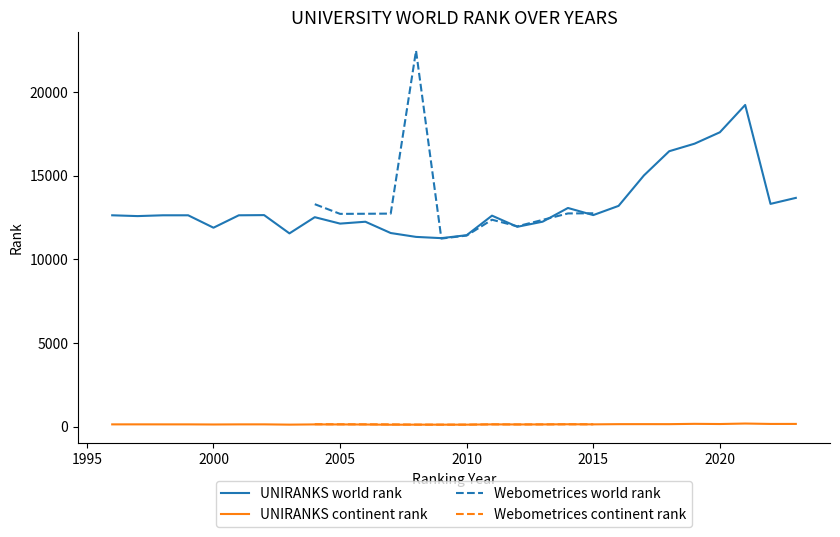

Is it true that UNIRANKS world rank equals 12129 at 2005?

True